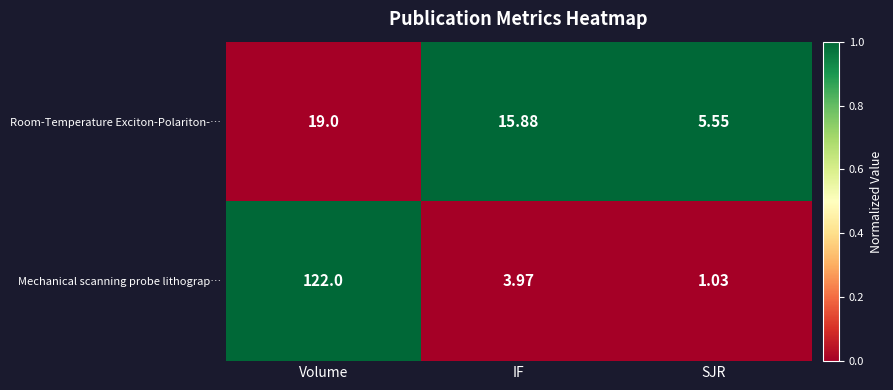

Which series changed the most between IF and SJR?

Room-Temperature Exciton-Polariton-…